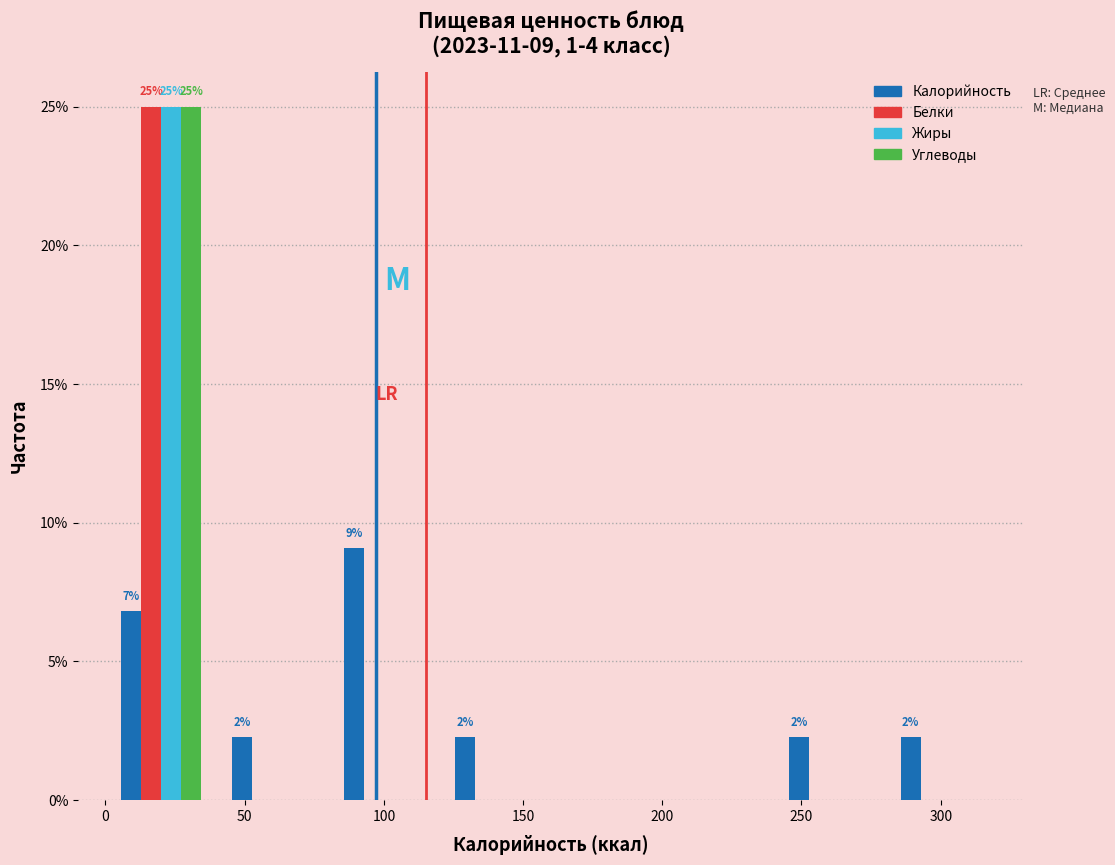

In the Жиры series, which range on the x-axis has the tallest bar?

0 to 40